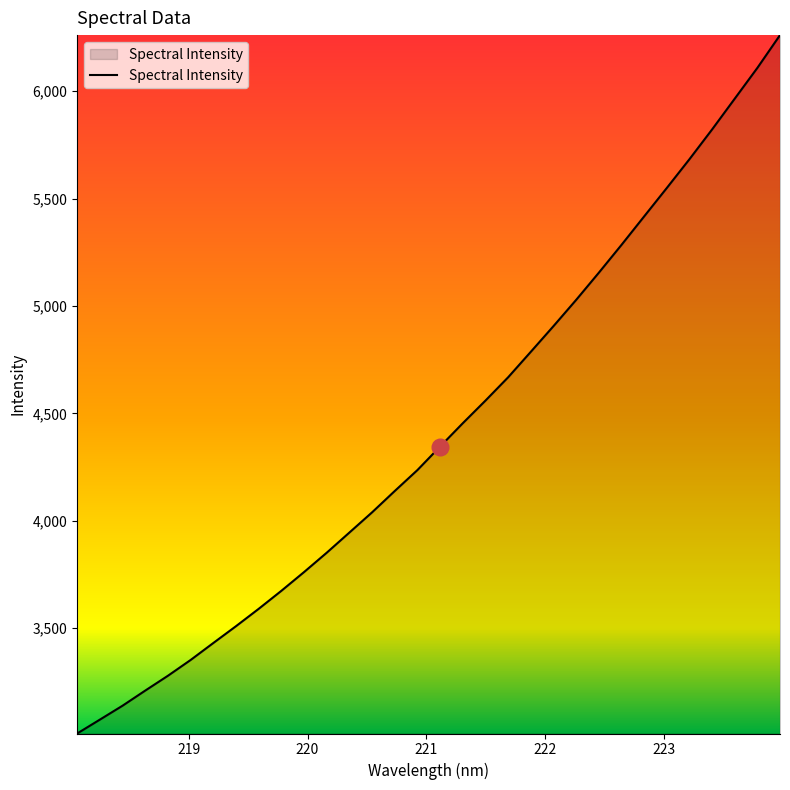

What is the maximum value shown in the chart?

6261.1